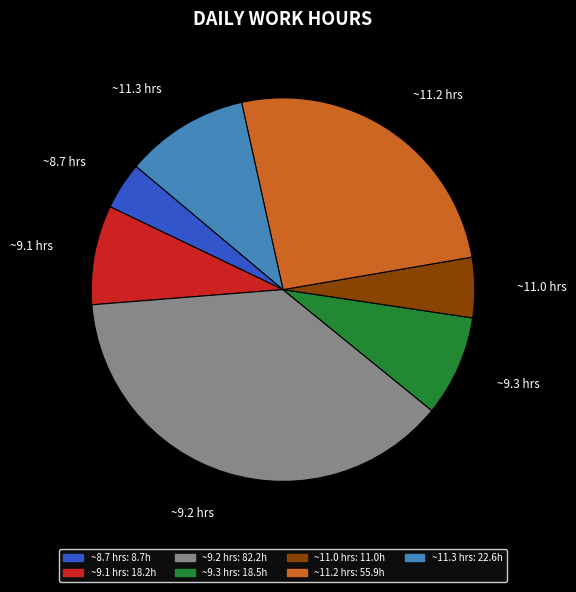

Is there any slice that represents more than half of the pie?

No